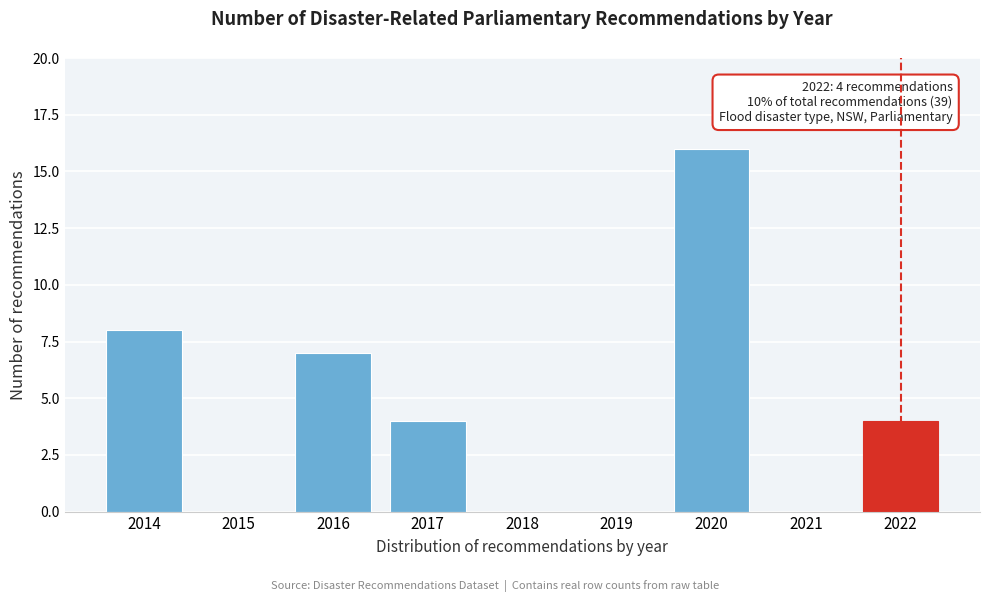

Reading left to right, transcribe all the data shown in this chart.

2014=8	2015=0	2016=7	2017=4	2018=0	2019=0	2020=16	2021=0	2022=4